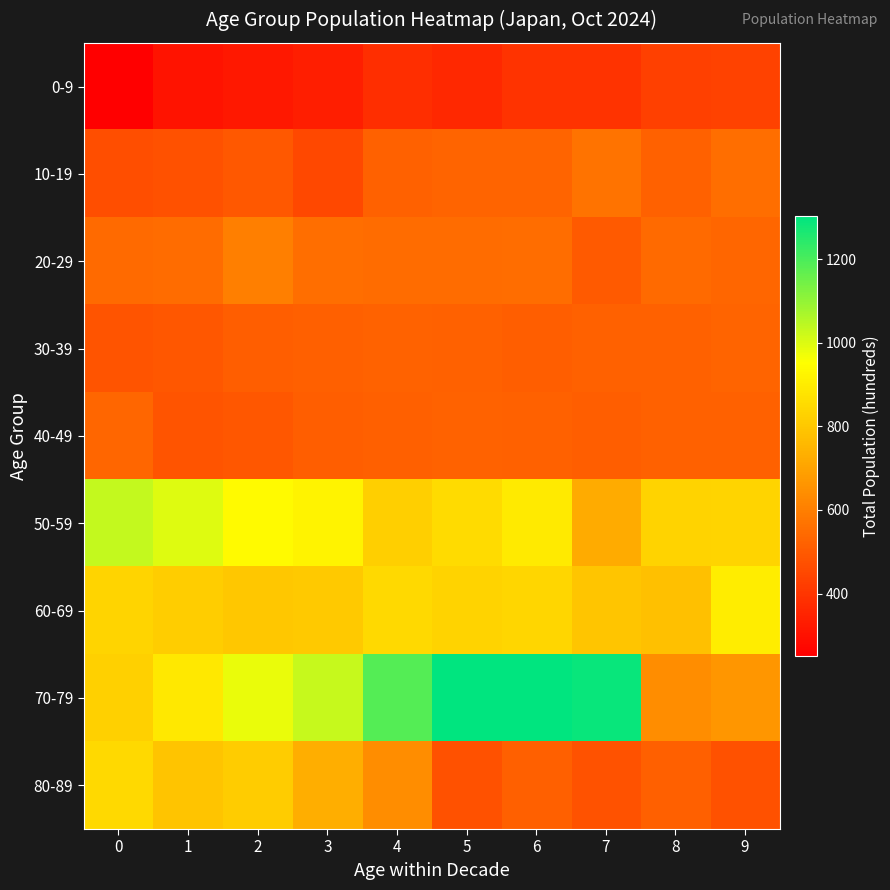

Reading left to right, transcribe all the data shown in this chart.

0-9: 0=251	1=306	2=317	3=336	4=381	5=364	6=391	7=393	8=429	9=435
10-19: 0=467	1=475	2=496	3=452	4=522	5=530	6=528	7=568	8=519	9=559
20-29: 0=544	1=547	2=601	3=556	4=547	5=549	6=551	7=499	8=545	9=534
30-39: 0=482	1=490	2=510	3=515	4=526	5=520	6=512	7=520	8=519	9=530
40-49: 0=534	1=482	2=490	3=510	4=515	5=526	6=520	7=512	8=520	9=519
50-59: 0=1034	1=995	2=939	3=918	4=819	5=852	6=893	7=720	8=832	9=838
60-69: 0=838	1=817	2=799	3=804	4=847	5=831	6=840	7=796	8=780	9=903
70-79: 0=826	1=890	2=982	3=1029	4=1187	5=1299	6=1303	7=1289	8=639	9=662
80-89: 0=850	1=791	2=810	3=730	4=639	5=476	6=517	7=478	8=517	9=476